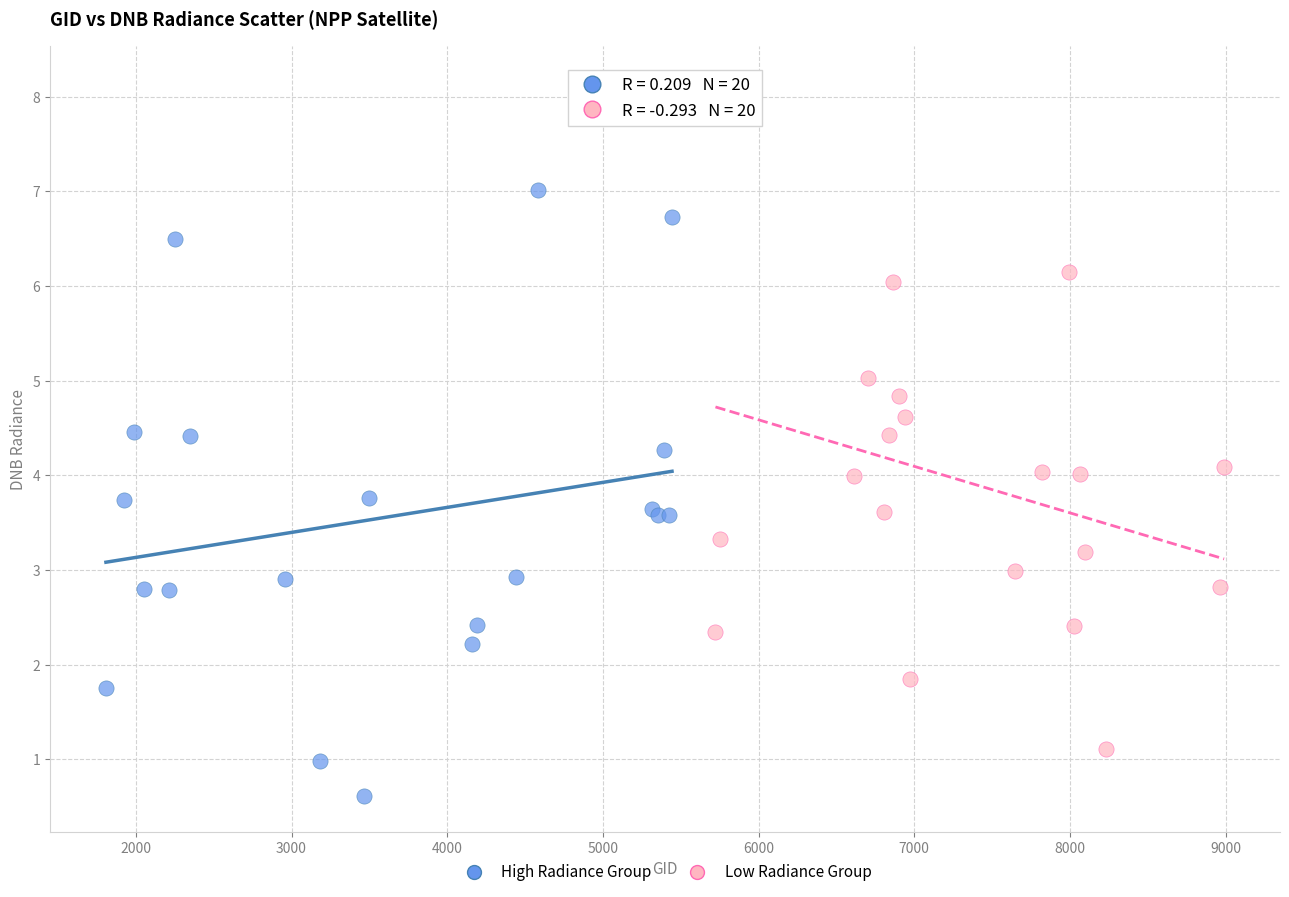

Which series contains the highest Y value?

Low Radiance Group